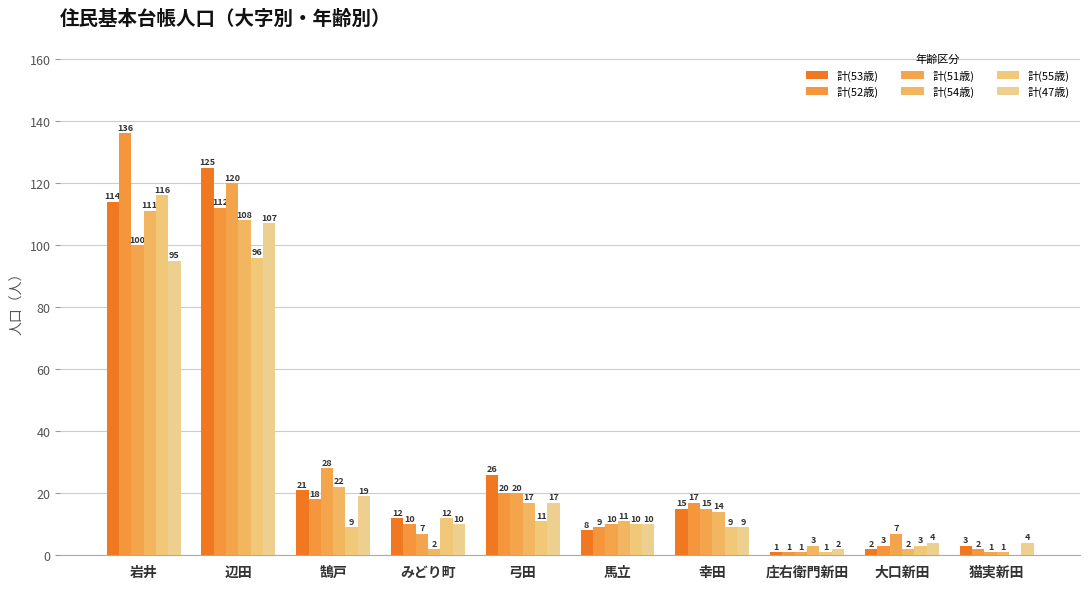

List the labels in order of 計(51歳) value, smallest first.

庄右衛門新田, 猫実新田, みどり町, 大口新田, 馬立, 幸田, 弓田, 鵠戸, 岩井, 辺田